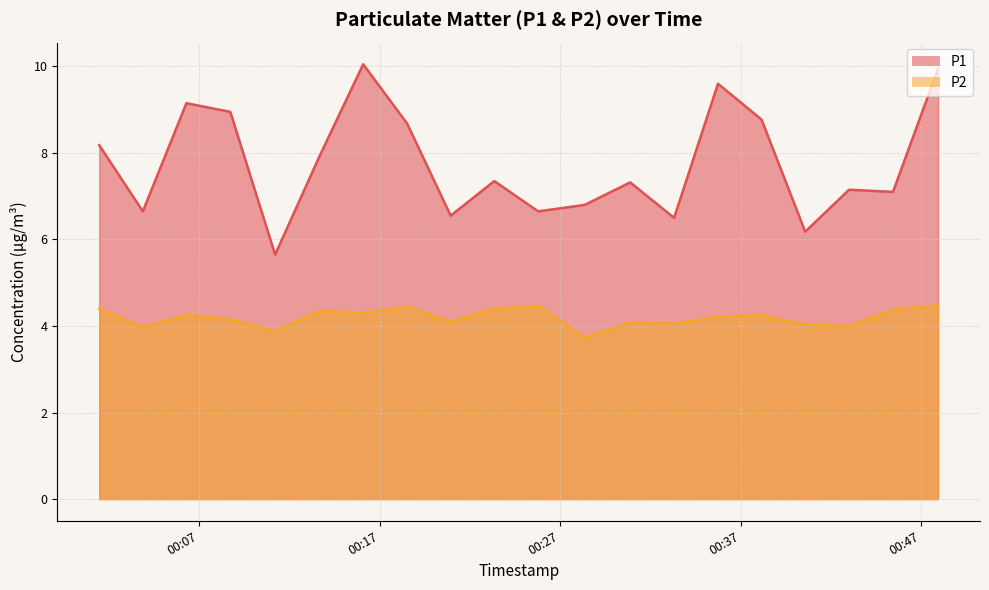

Which series has the largest range (max minus min)?

P1